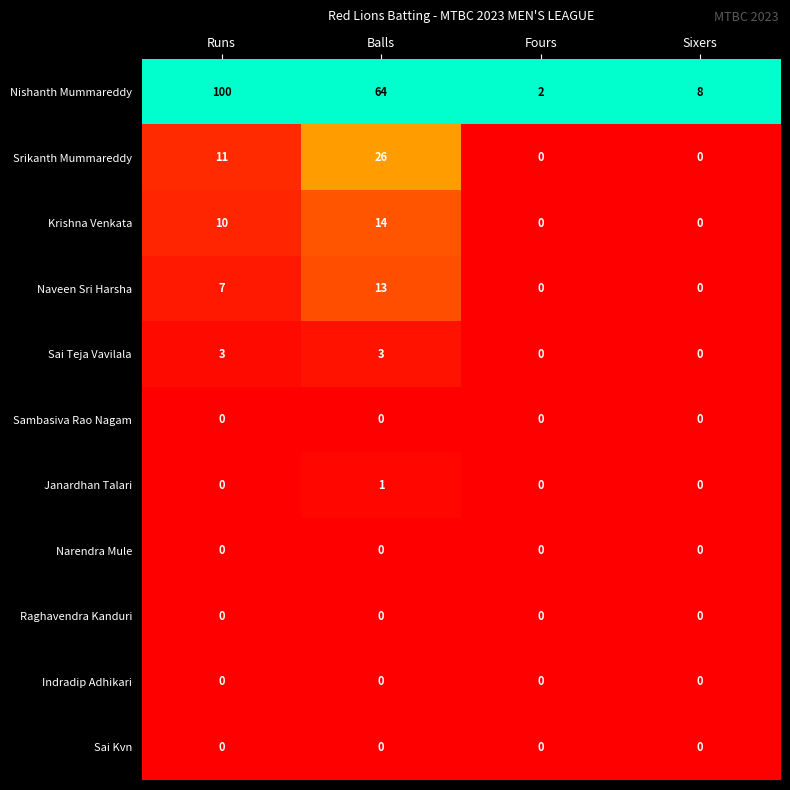

At which category is the sum across all series the highest?

Runs